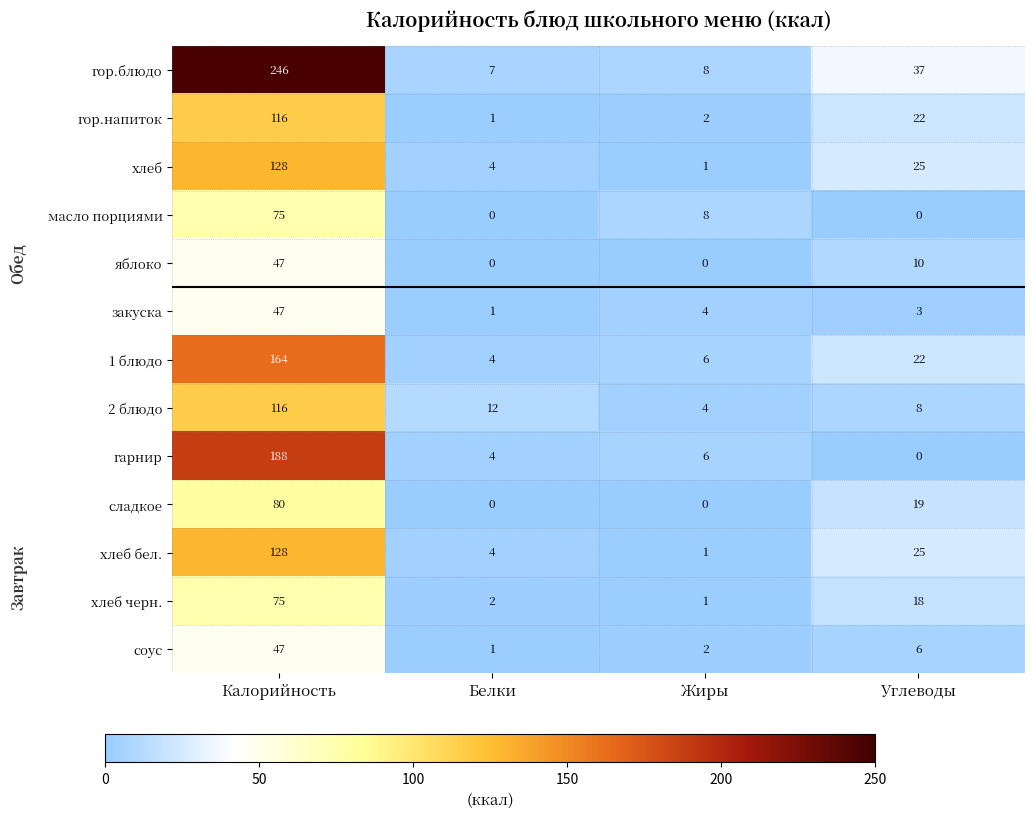

Which category has the highest value across all series?

Калорийность